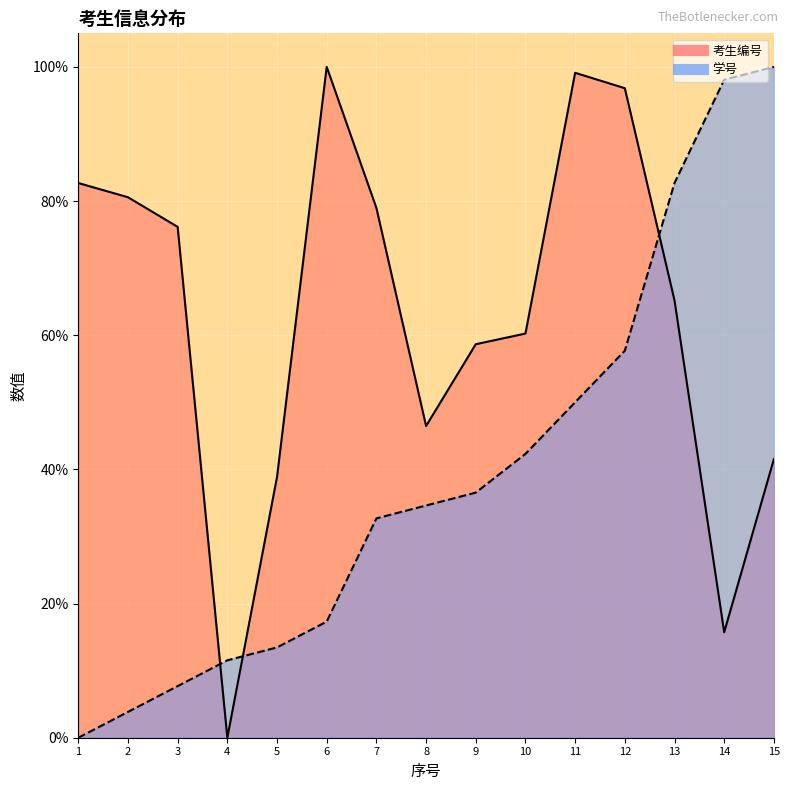

What is the difference between the 学号 values at 1 and 13?

82.7